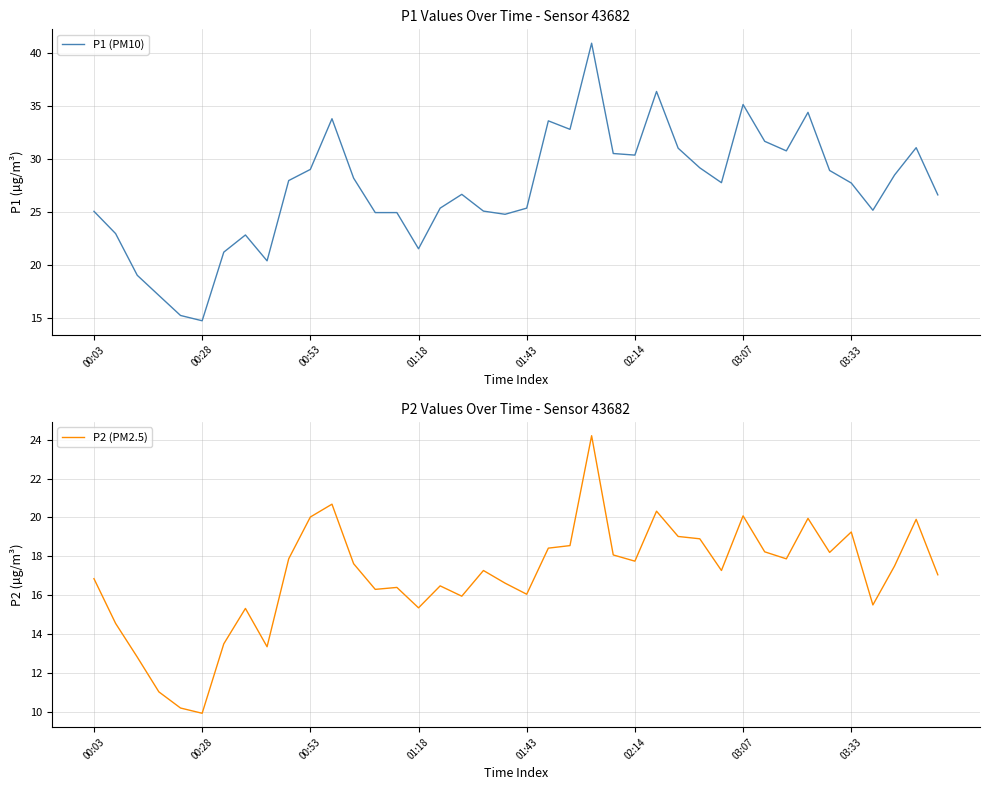

What is the value of the P2 (PM2.5) point at the 39th from the left?

19.9